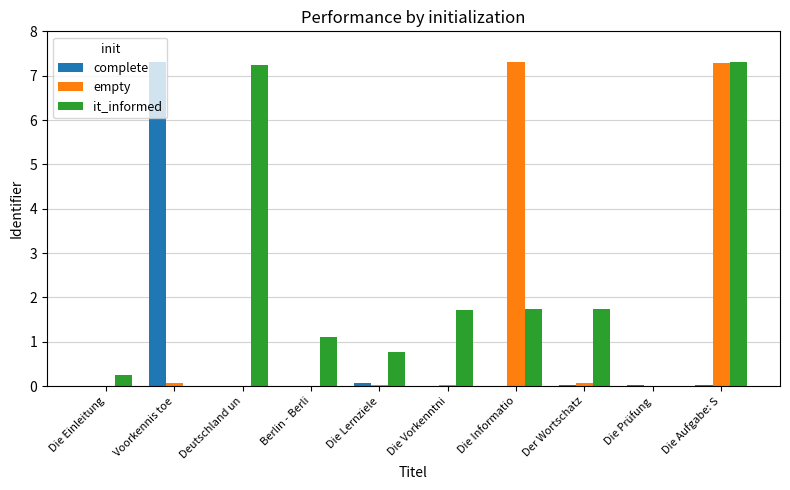

True or false: it_informed has a value of 1.7 at Der Wortschatz.

True